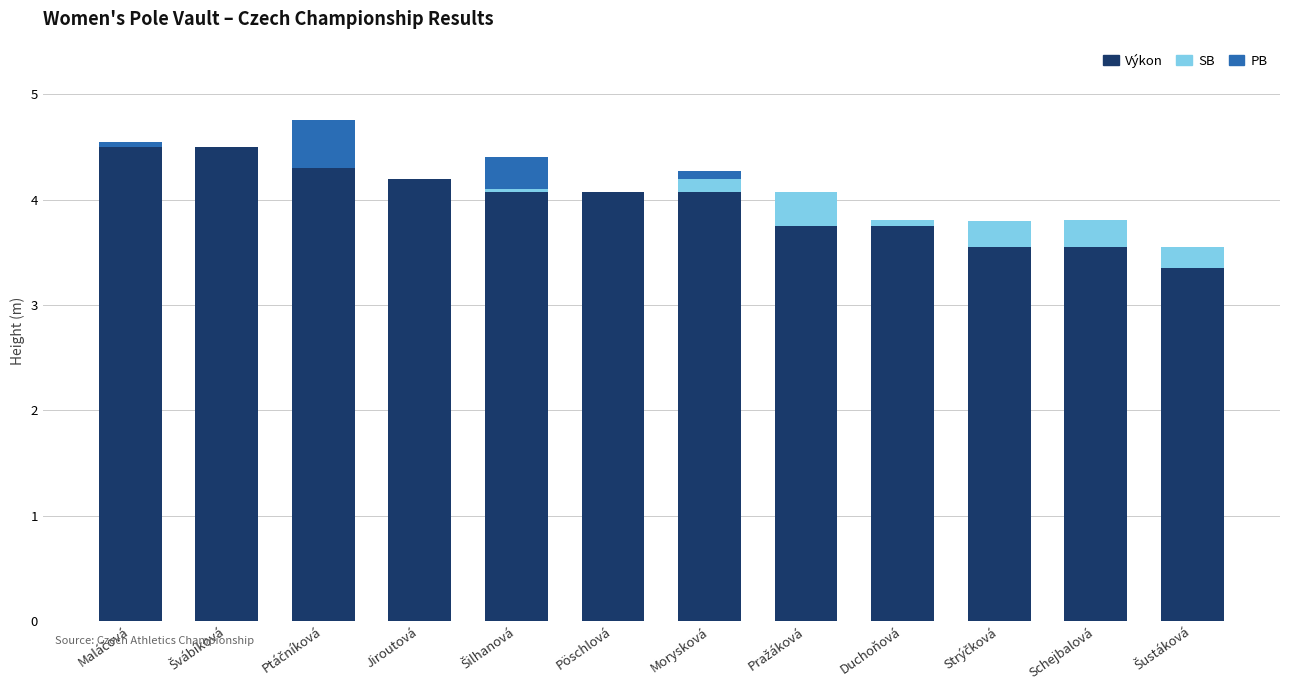

How many data points does each series have?

12